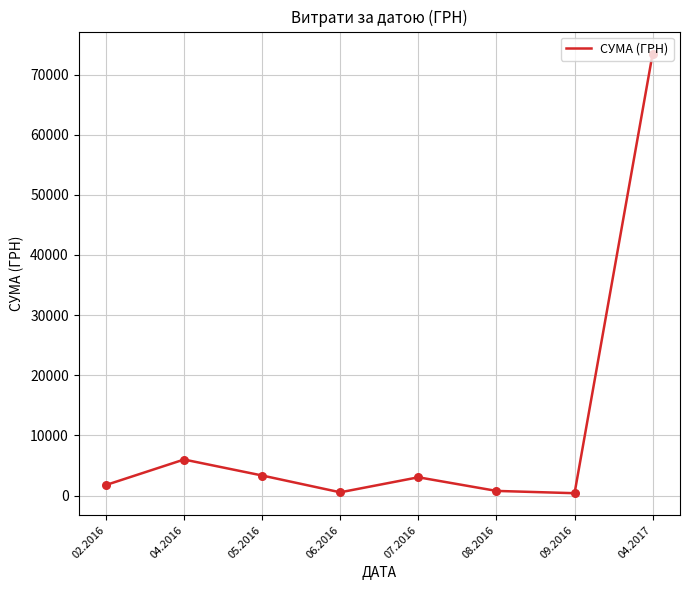

What is the ratio of the value at 07.2016 to the value at 05.2016?

0.9